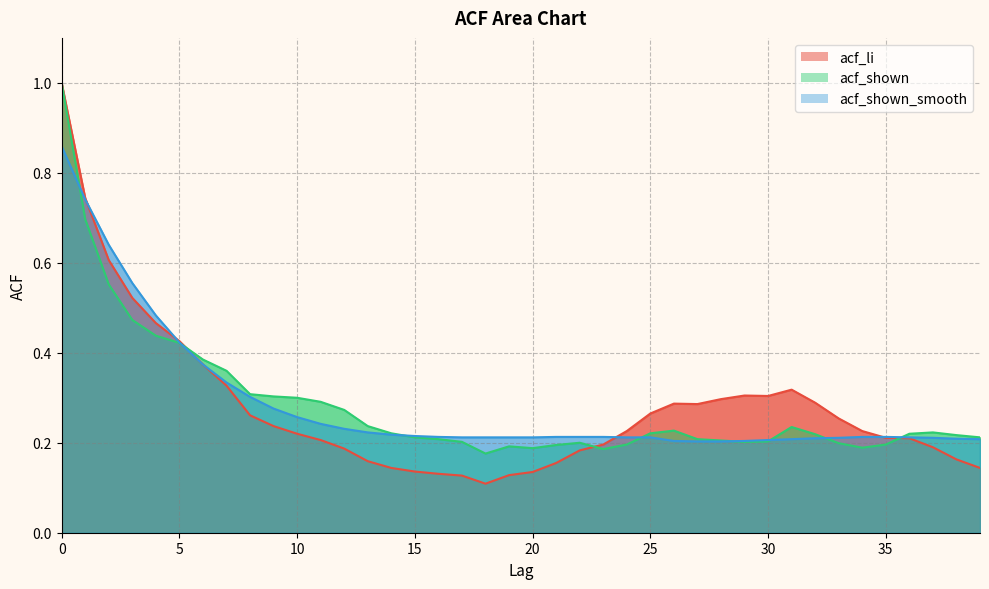

What is the approximate value of acf_shown at 9?

0.3